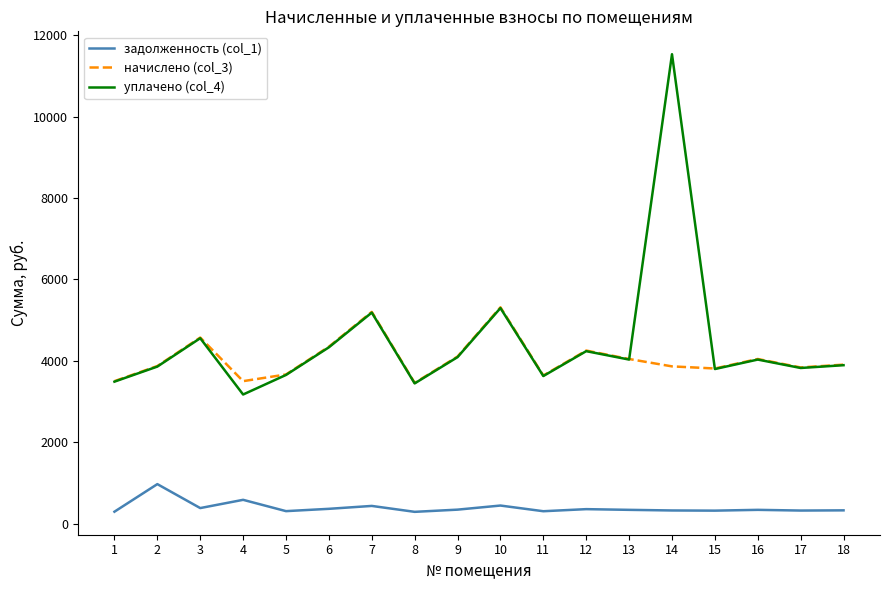

List the series in order of their peak value, lowest first.

задолженность (col_1), начислено (col_3), уплачено (col_4)